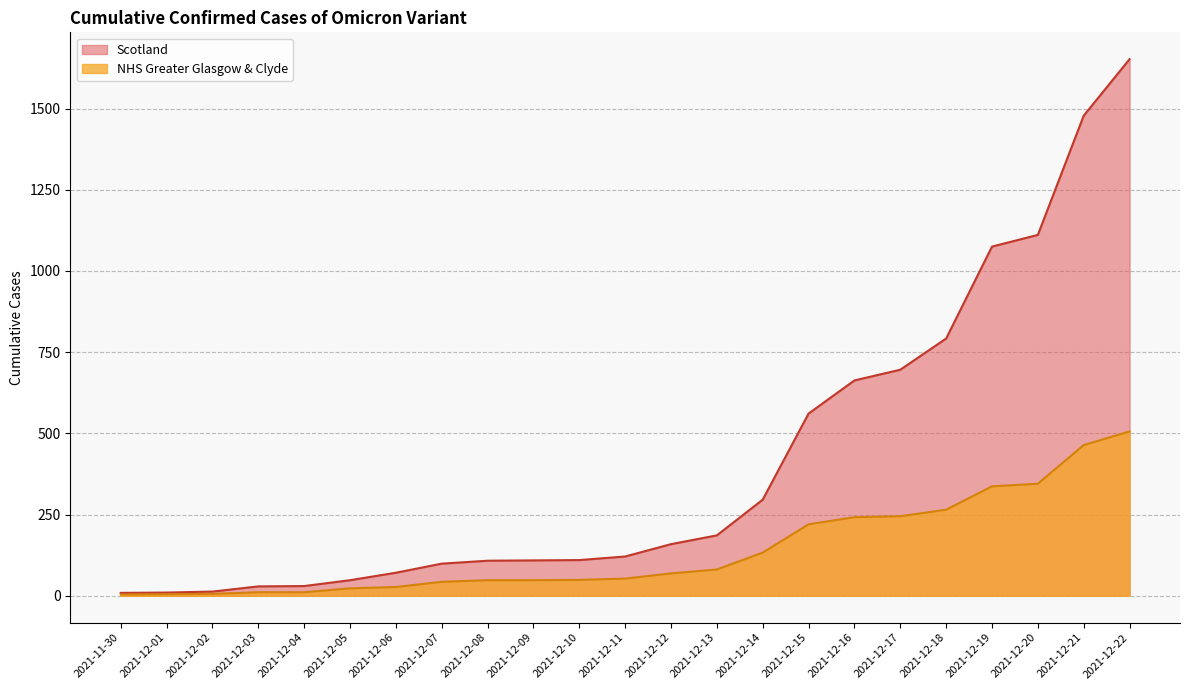

How many data points in NHS Greater Glasgow & Clyde are less than 53?

11